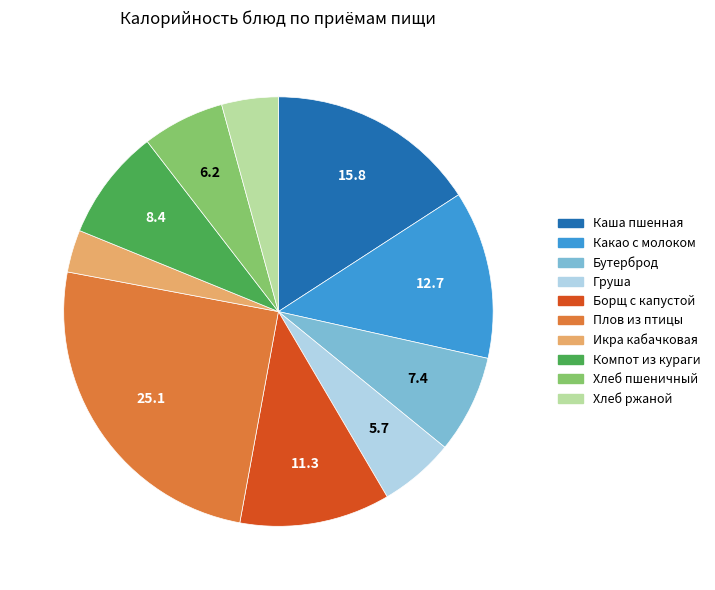

Is there a majority slice in this chart?

No